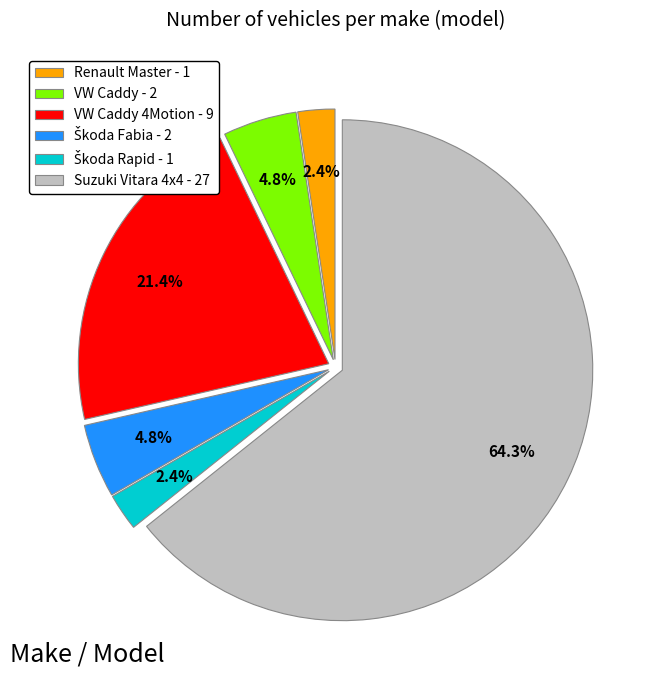

Is VW Caddy - 2 the majority of the pie?

No